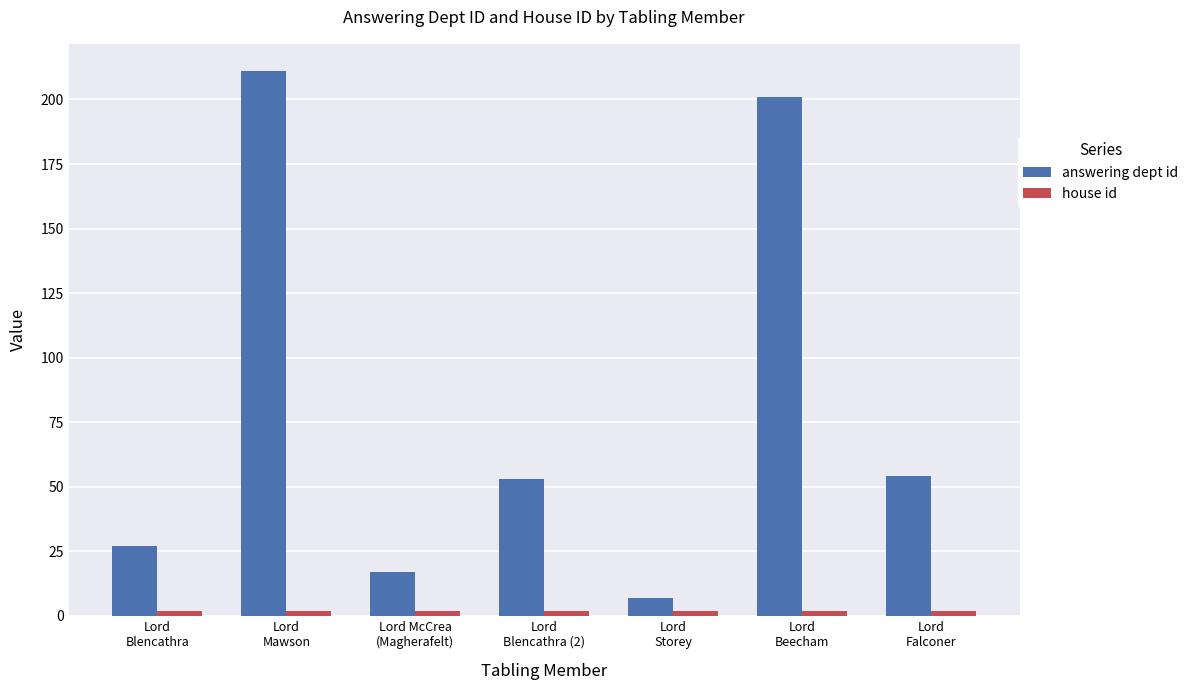

What is the difference between the second highest and minimum values in the answering dept id series?

194